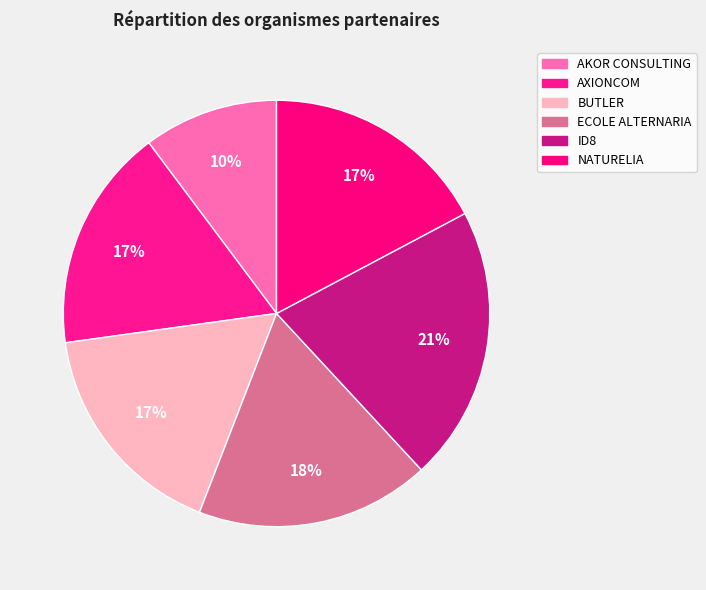

Between AXIONCOM and ID8, which is larger?

ID8